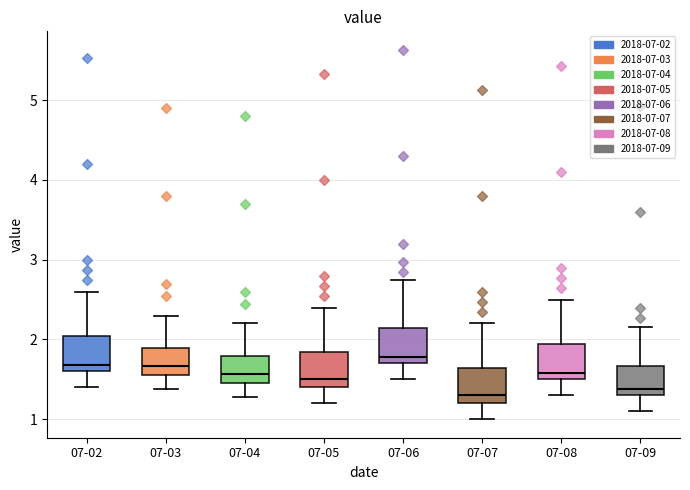

Reading left to right, read every box against the y-axis: the position of its median line, the range the box covers, and the ends of its whiskers. The values are not printed on the chart, so give them approximately, as read against the axis.

07-02: median 1.7, box 1.6 to 2.0, whiskers 1.4 to 2.6
07-03: median 1.7, box 1.6 to 1.9, whiskers 1.4 to 2.3
07-04: median 1.6, box 1.5 to 1.8, whiskers 1.3 to 2.2
07-05: median 1.5, box 1.4 to 1.8, whiskers 1.2 to 2.4
07-06: median 1.8, box 1.7 to 2.1, whiskers 1.5 to 2.8
07-07: median 1.3, box 1.2 to 1.6, whiskers 1.0 to 2.2
07-08: median 1.6, box 1.5 to 1.9, whiskers 1.3 to 2.5
07-09: median 1.4, box 1.3 to 1.7, whiskers 1.1 to 2.2